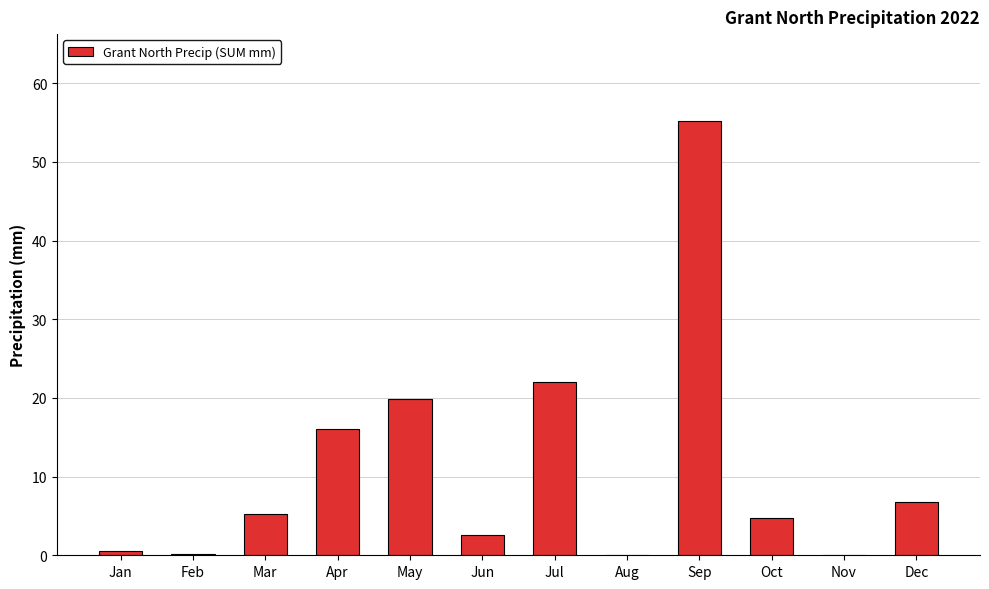

The value at Dec is 6.8. True or false?

True